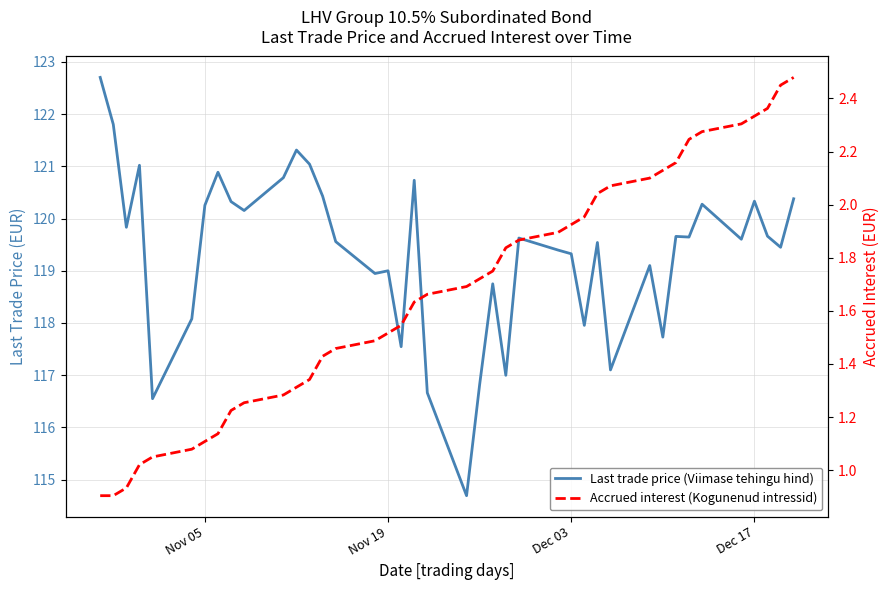

At how many categories does at least one series exceed 60?

40